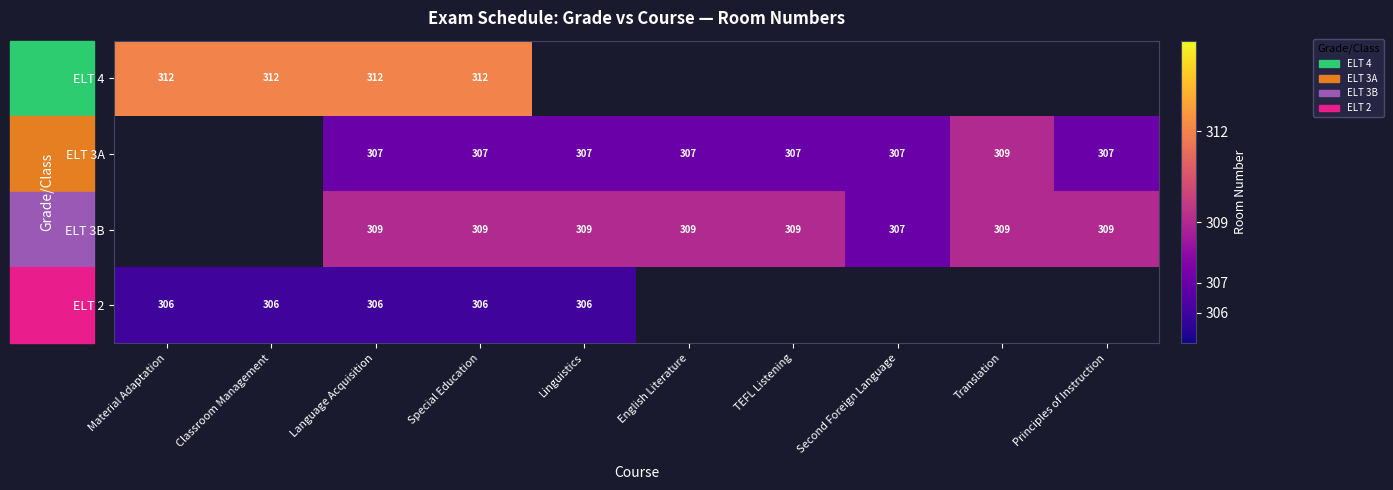

What is the greatest value displayed?

312.0